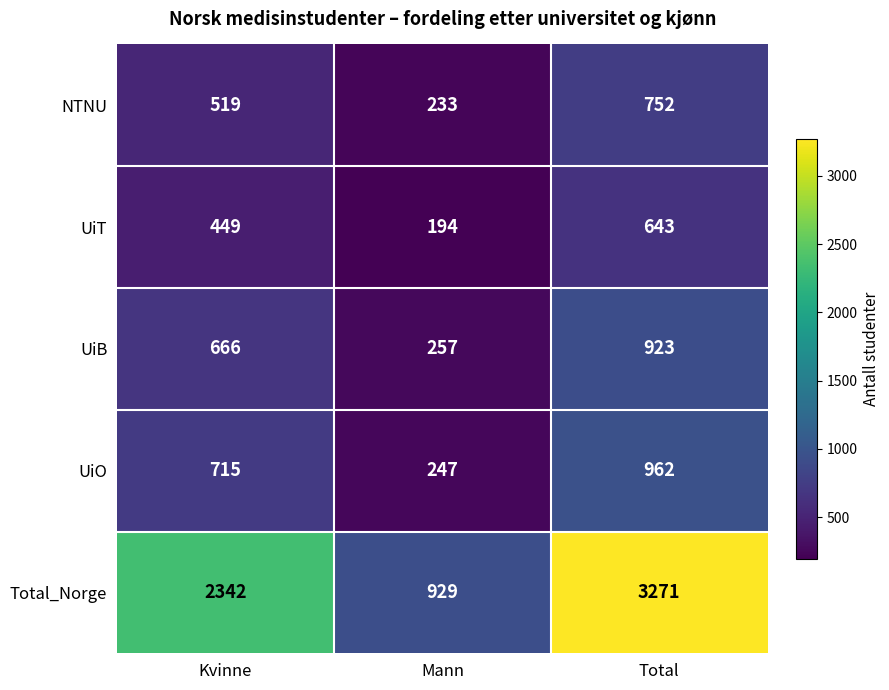

Reading left to right, list all the values displayed in this chart.

NTNU: 519	233	752
UiT: 449	194	643
UiB: 666	257	923
UiO: 715	247	962
Total_Norge: 2342	929	3271